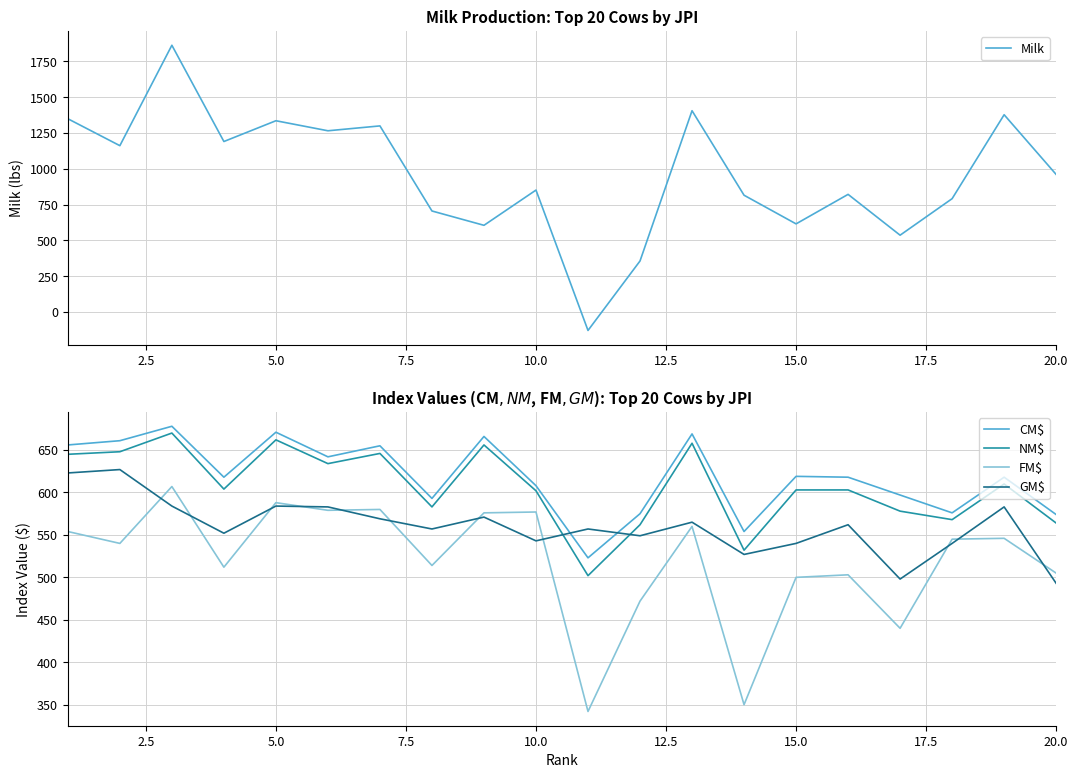

What is the maximum value for NM$?

670